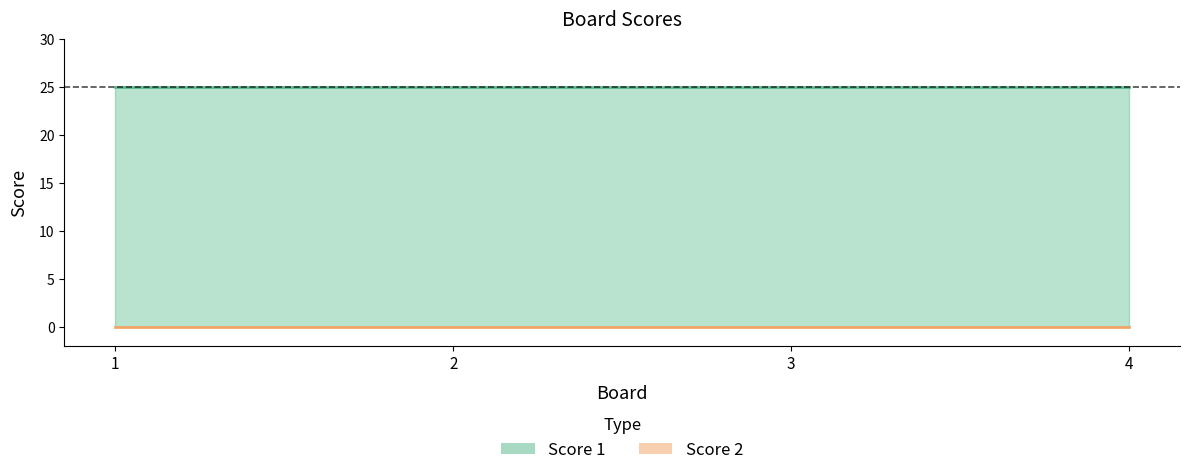

Reading right to left, what are all the values shown in this chart?

Score 1 line: 25	25	25	25
Score 2 line: 0	0	0	0